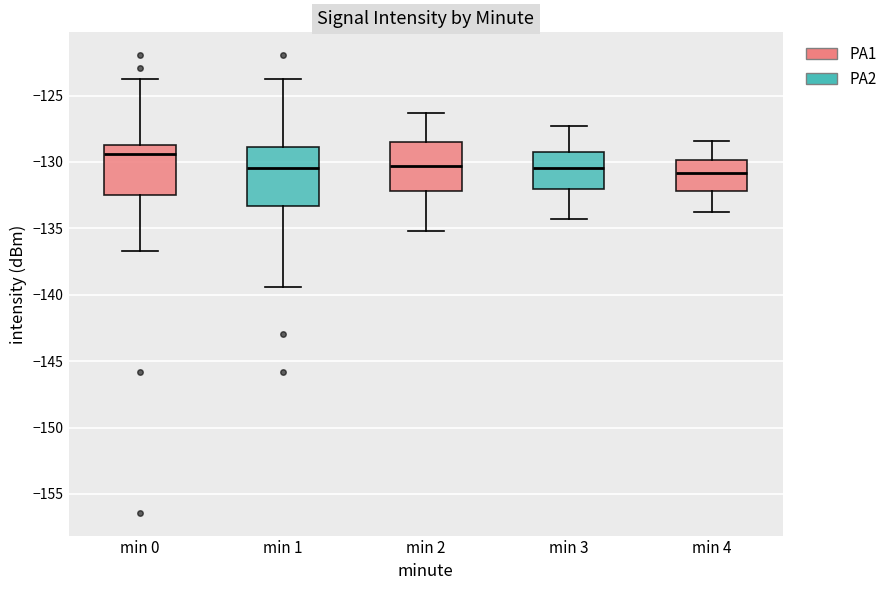

Where does the lower whisker of the box for min 2 end on the y-axis? The values are not printed on the chart, so give them approximately, as read against the axis.

-135.0